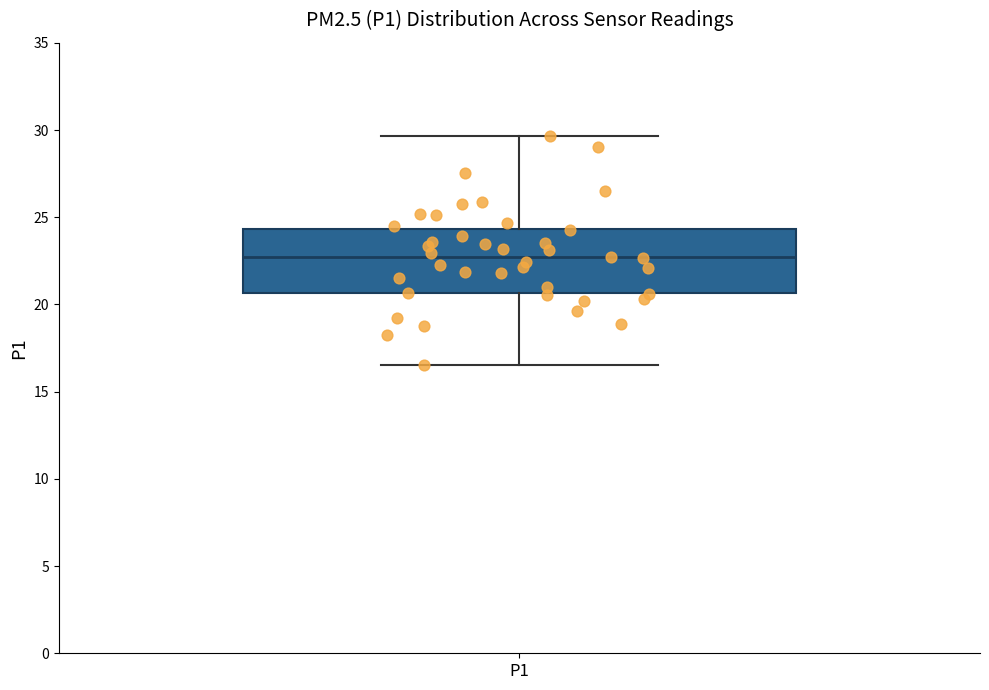

Read this box plot against the y-axis: the position of the median line, the range covered by the box, and the ends of both whiskers. The values are not printed on the chart, so give them approximately, as read against the axis.

median 22.5, box 20.5 to 24.5, whiskers 16.5 to 29.5